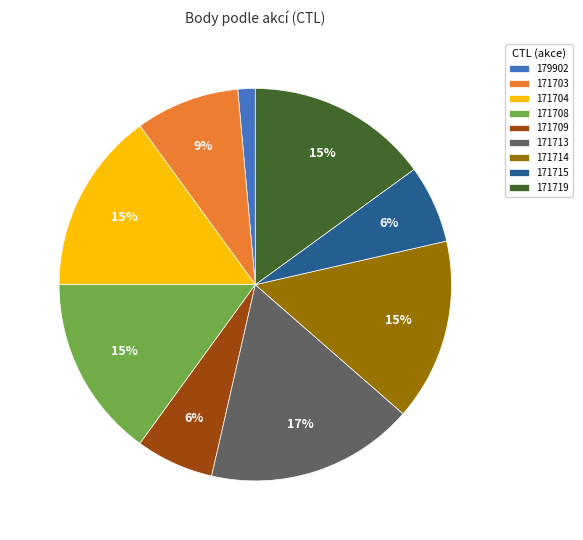

What is the ratio of the value at 171719 to the value at 171708?

1.0